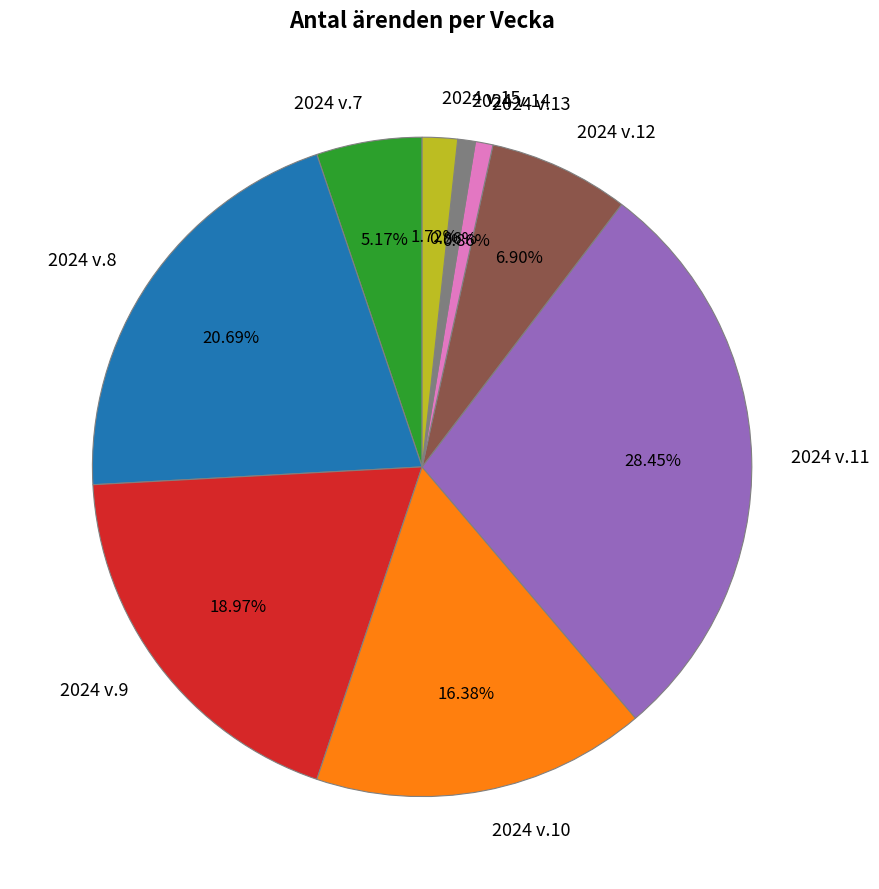

Which has a higher value, 2024 v.11 or 2024 v.9?

2024 v.11